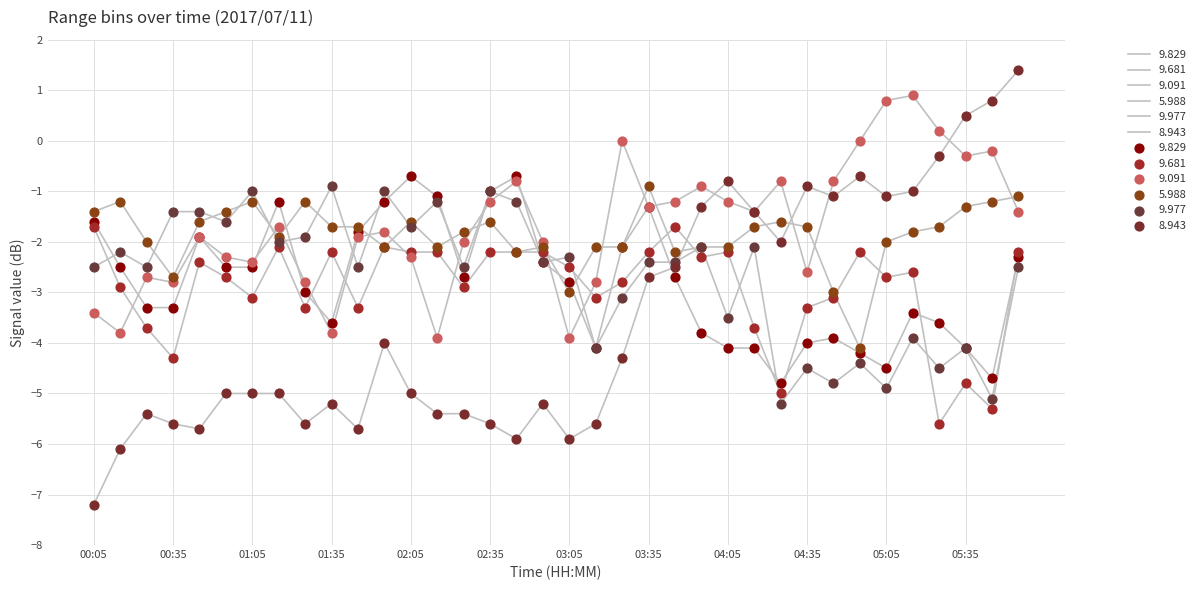

How many lines are shown in the chart?

6